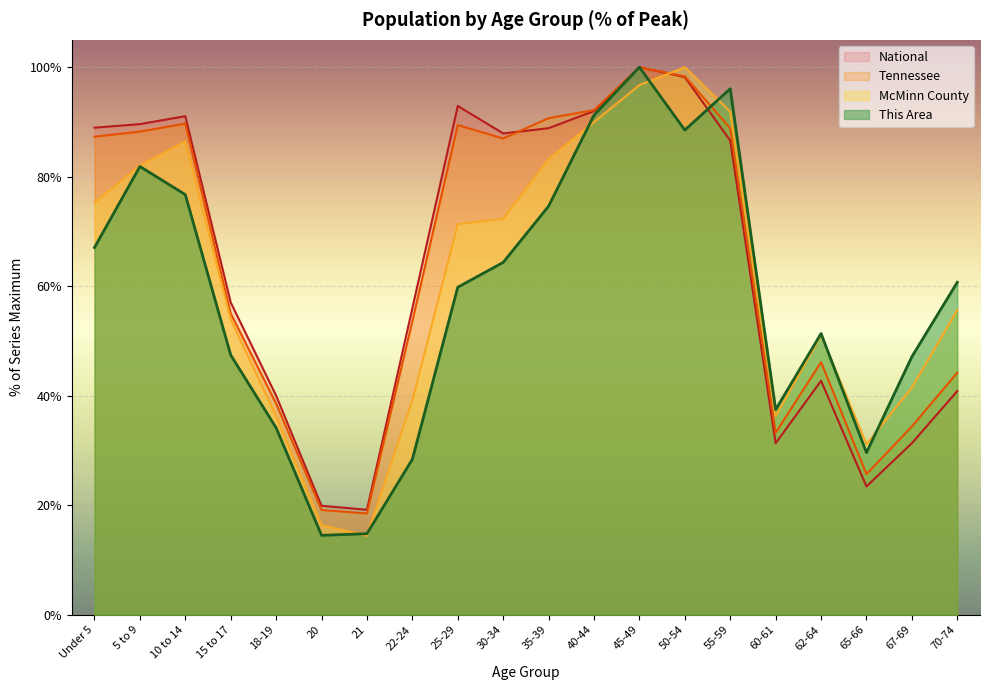

Reading left to right, list all the values displayed in this chart.

This Area: 67.1	81.9	76.7	47.4	34.1	14.5	14.8	28.4	59.8	64.4	74.6	91.2	100.0	88.5	96.1	37.5	51.4	29.6	47.1	60.7
McMinn County: 75.3	82.1	86.4	53.9	36.3	16.4	14.4	39.1	71.3	72.3	83.2	90.0	96.7	100.0	91.9	36.2	51.1	31.2	41.5	55.7
Tennessee: 87.3	88.2	89.7	55.0	38.6	19.1	18.5	53.6	89.4	87.0	90.7	92.2	100.0	98.3	88.8	33.2	46.1	25.7	34.4	44.2
National: 89.0	89.6	91.1	57.0	40.0	19.9	19.2	56.0	92.9	87.9	88.9	92.0	100.0	98.2	86.6	31.3	42.7	23.4	31.3	40.9